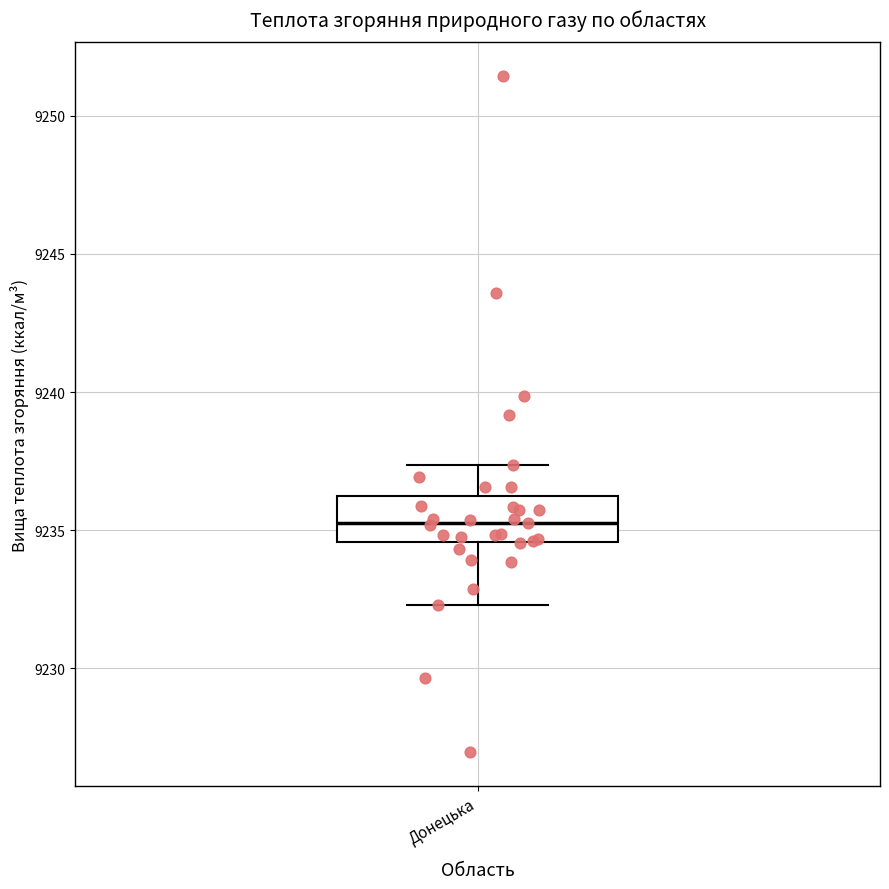

Read this box plot against the y-axis: the position of the median line, the range covered by the box, and the ends of both whiskers. The values are not printed on the chart, so give them approximately, as read against the axis.

median 9235.0, box 9234.5 to 9236.0, whiskers 9232.5 to 9237.5